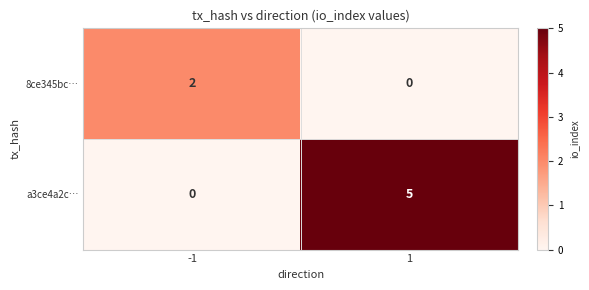

How many distinct data groups are displayed?

2